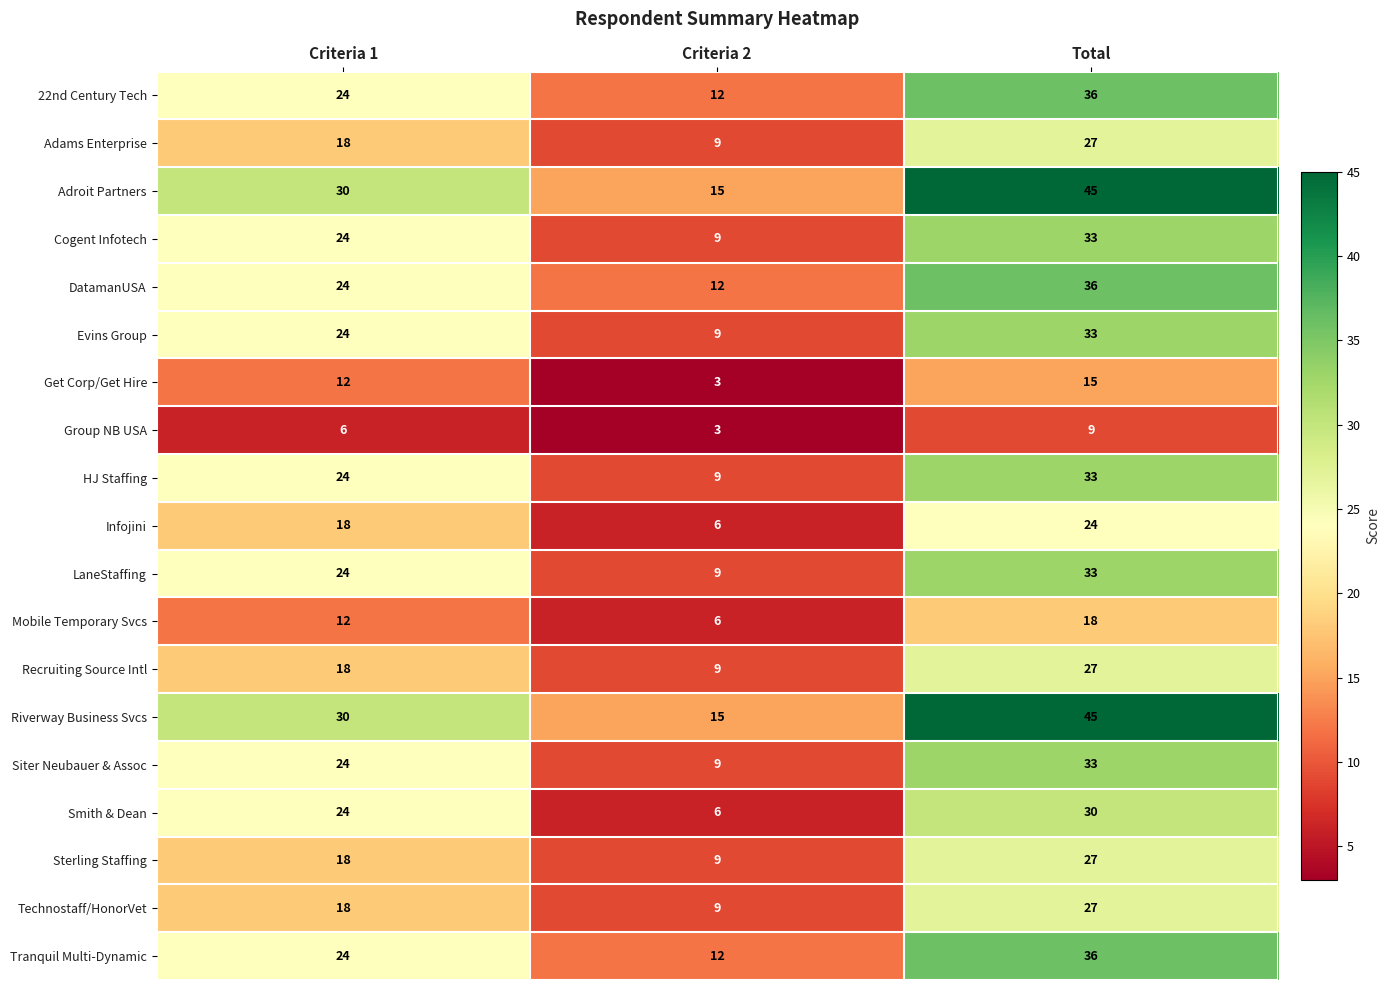

True or false: 22nd Century Tech has a value of 36 at Total.

True